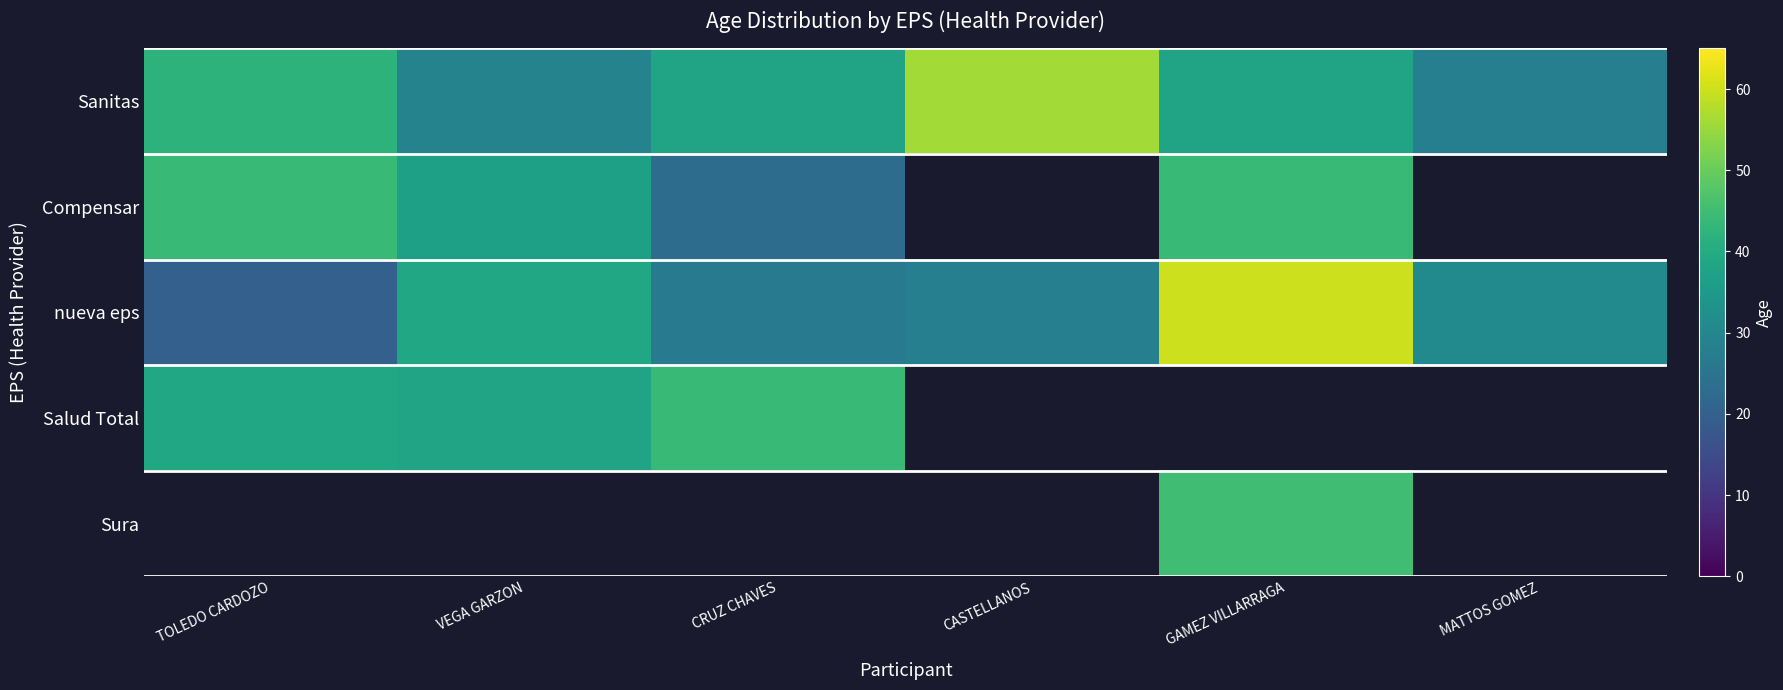

Which category has the highest value across all series?

GAMEZ VILLARRAGA